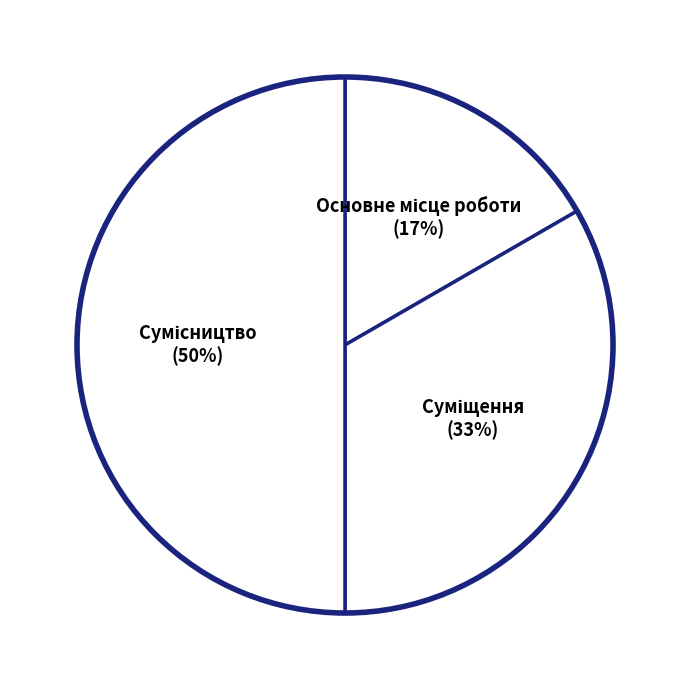

To the nearest percent, what is the average slice percentage?

33%